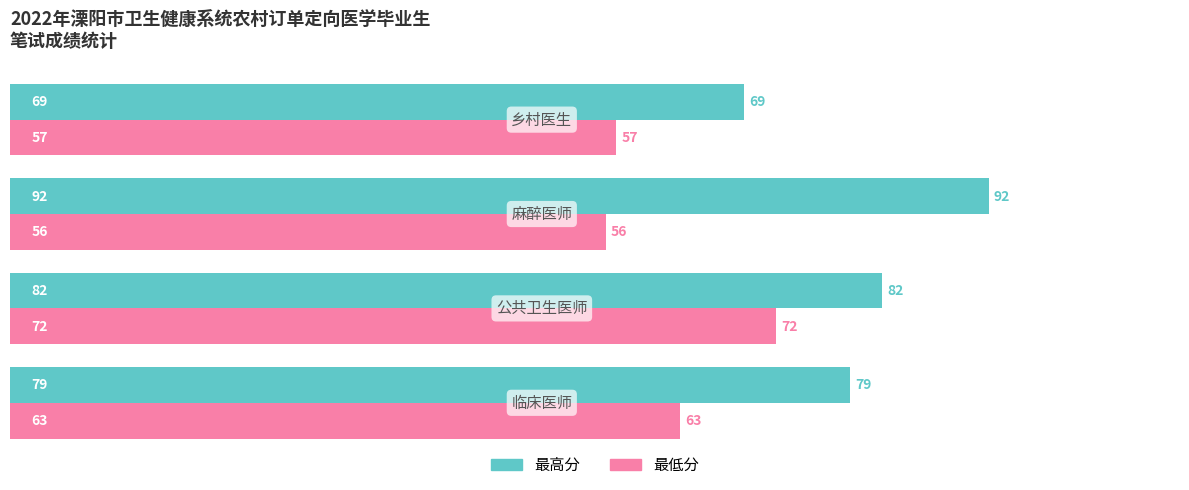

List the series in order of their overall mean, lowest first.

最低分, 最高分